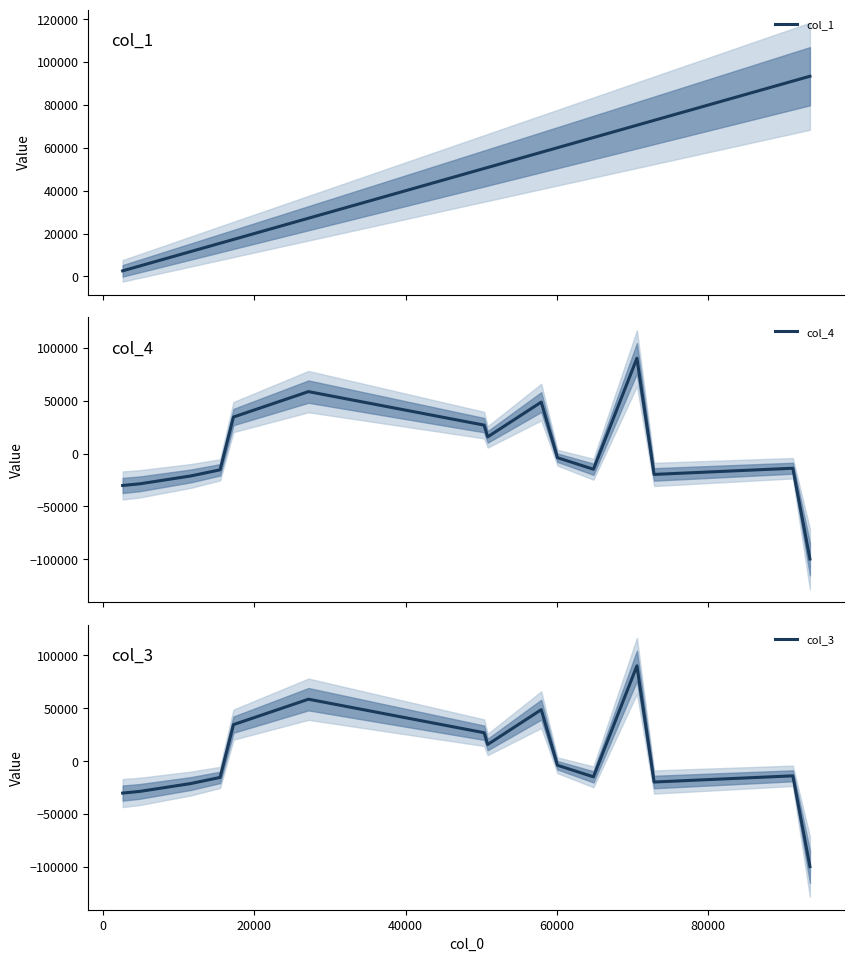

What are all the series names shown in the legend?

col_1, col_4, col_3